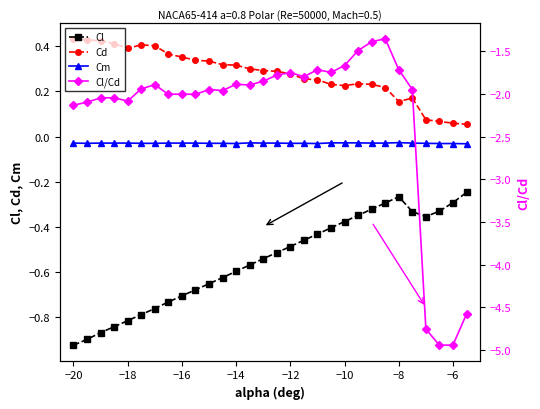

What are all the series names shown in the legend?

Cl, Cd, Cm, Cl/Cd